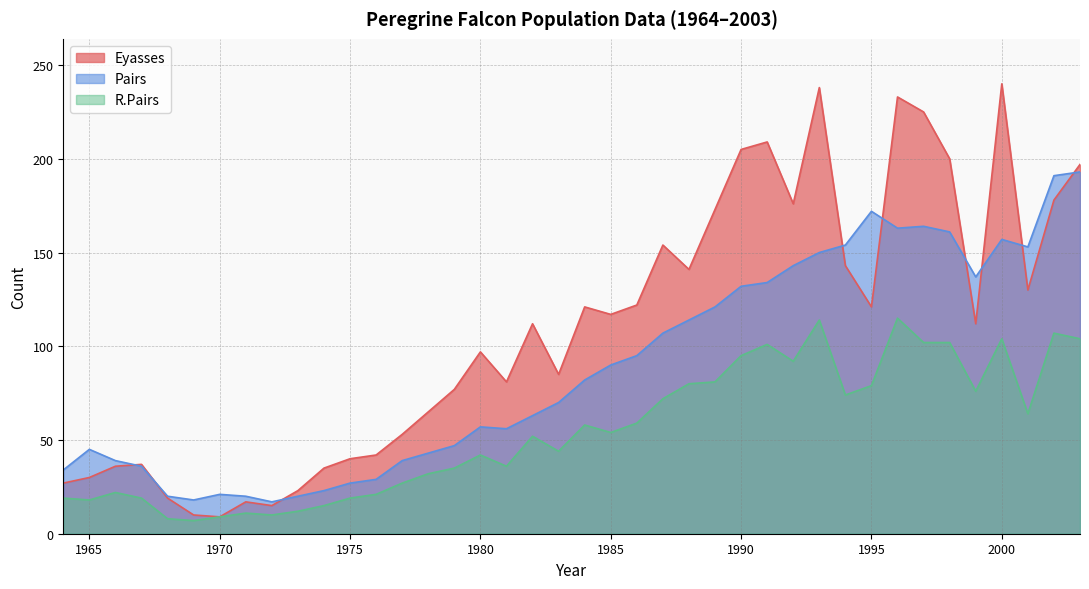

In Pairs, how many points are higher than both neighbors (excluding endpoints)?

6